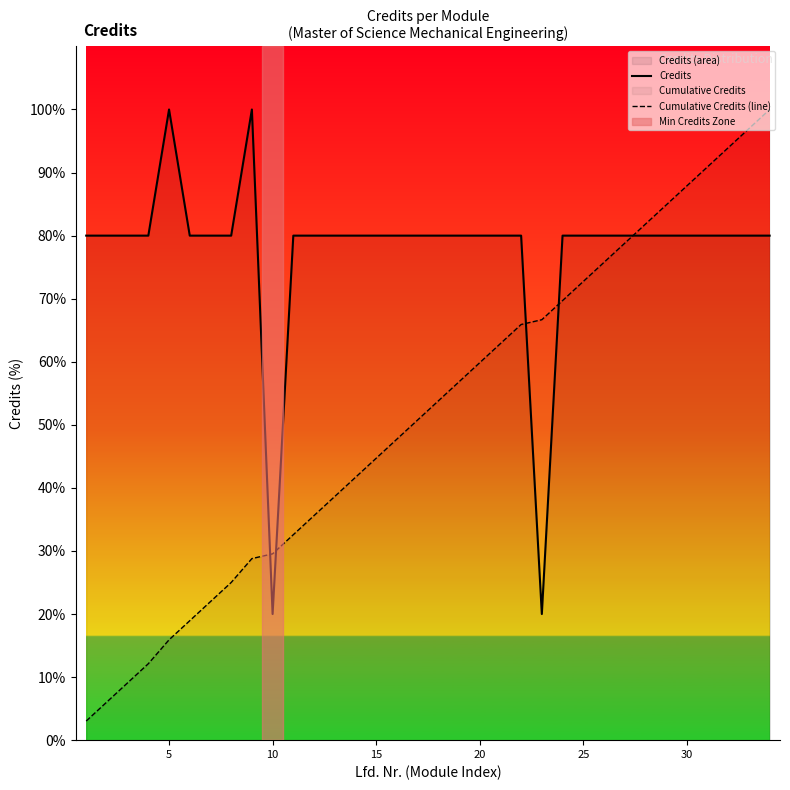

After their last crossing, which series has the higher values: Cumulative Credits (line) or Credits?

Cumulative Credits (line)